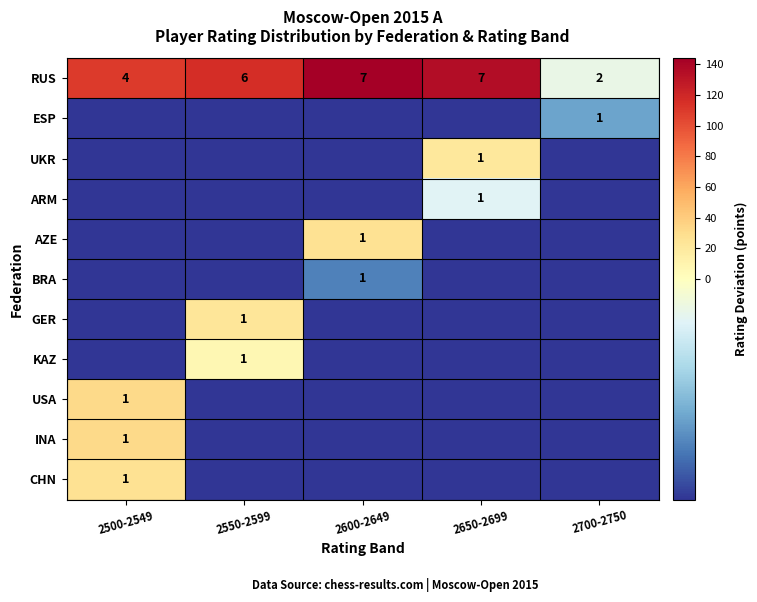

List the series in order of their peak value, highest first.

RUS, USA, INA, CHN, AZE, GER, UKR, KAZ, ARM, ESP, BRA